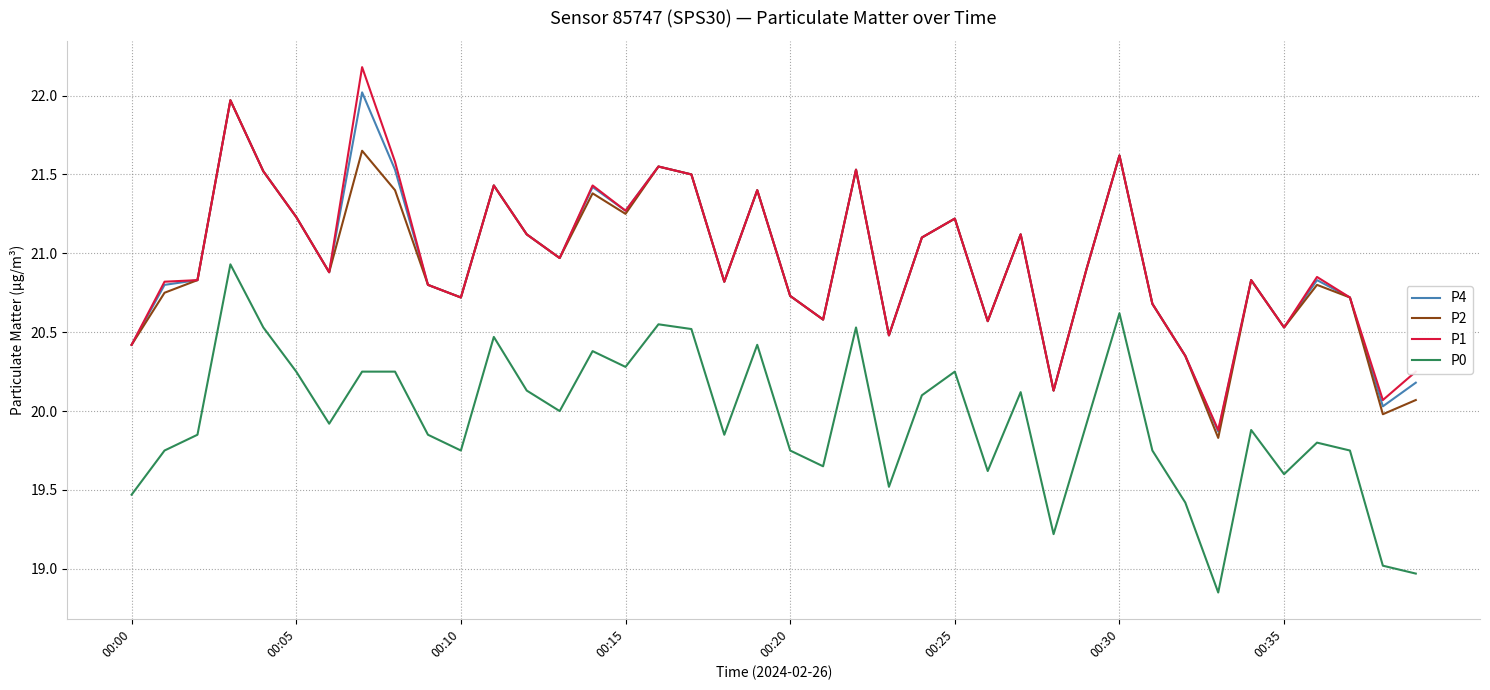

What is the maximum value for P2?

22.0